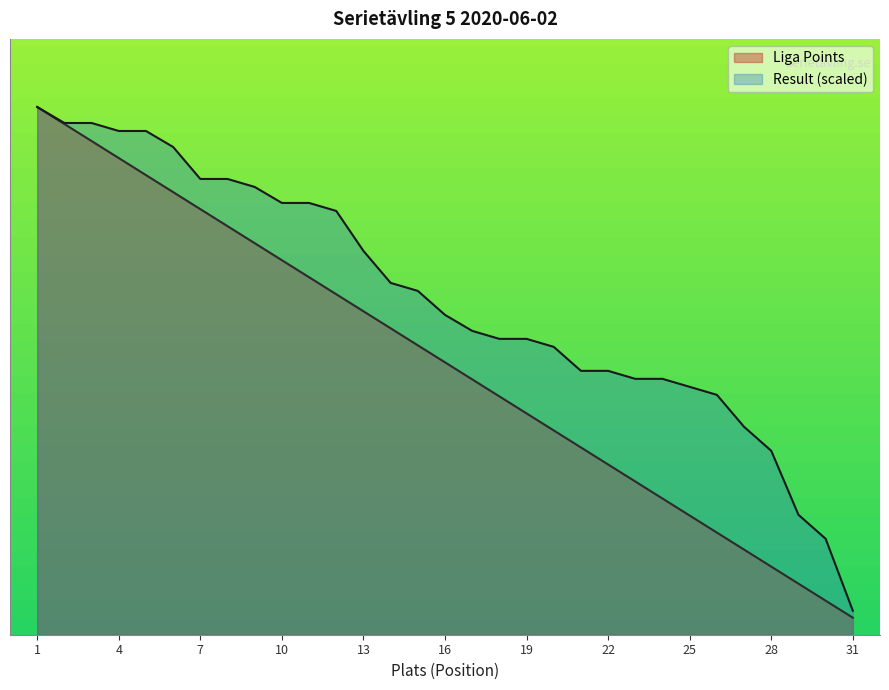

Which series has the largest range (max minus min)?

Liga Points